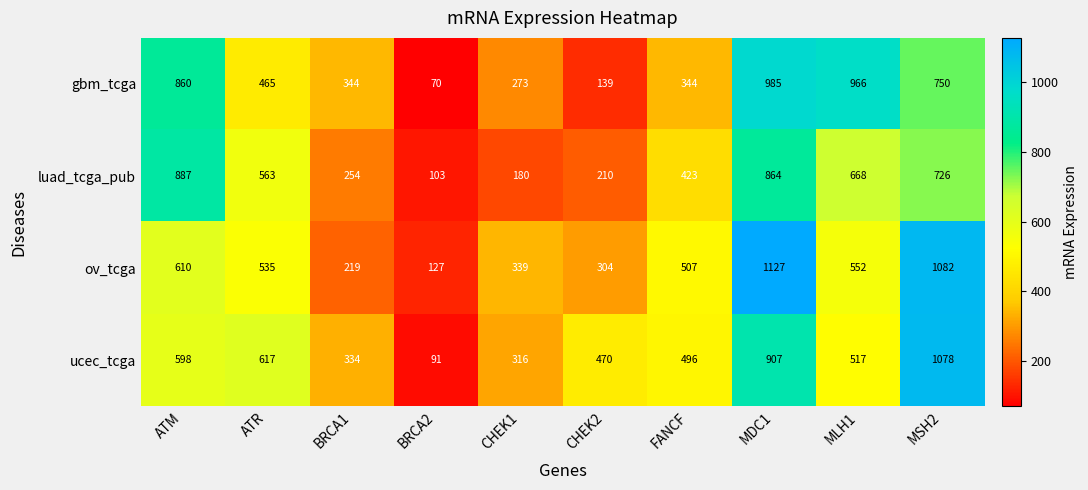

Between ATR and CHEK1, which series saw the biggest shift?

luad_tcga_pub